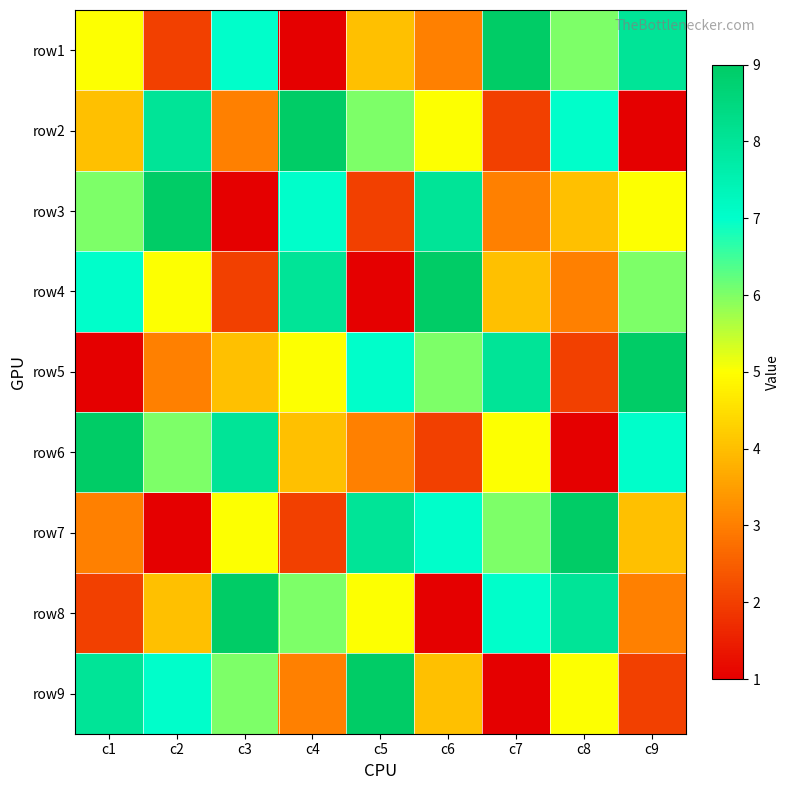

Reading left to right, transcribe all the data shown in this chart.

row1: c1=5	c2=2	c3=7	c4=1	c5=4	c6=3	c7=9	c8=6	c9=8
row2: c1=4	c2=8	c3=3	c4=9	c5=6	c6=5	c7=2	c8=7	c9=1
row3: c1=6	c2=9	c3=1	c4=7	c5=2	c6=8	c7=3	c8=4	c9=5
row4: c1=7	c2=5	c3=2	c4=8	c5=1	c6=9	c7=4	c8=3	c9=6
row5: c1=1	c2=3	c3=4	c4=5	c5=7	c6=6	c7=8	c8=2	c9=9
row6: c1=9	c2=6	c3=8	c4=4	c5=3	c6=2	c7=5	c8=1	c9=7
row7: c1=3	c2=1	c3=5	c4=2	c5=8	c6=7	c7=6	c8=9	c9=4
row8: c1=2	c2=4	c3=9	c4=6	c5=5	c6=1	c7=7	c8=8	c9=3
row9: c1=8	c2=7	c3=6	c4=3	c5=9	c6=4	c7=1	c8=5	c9=2